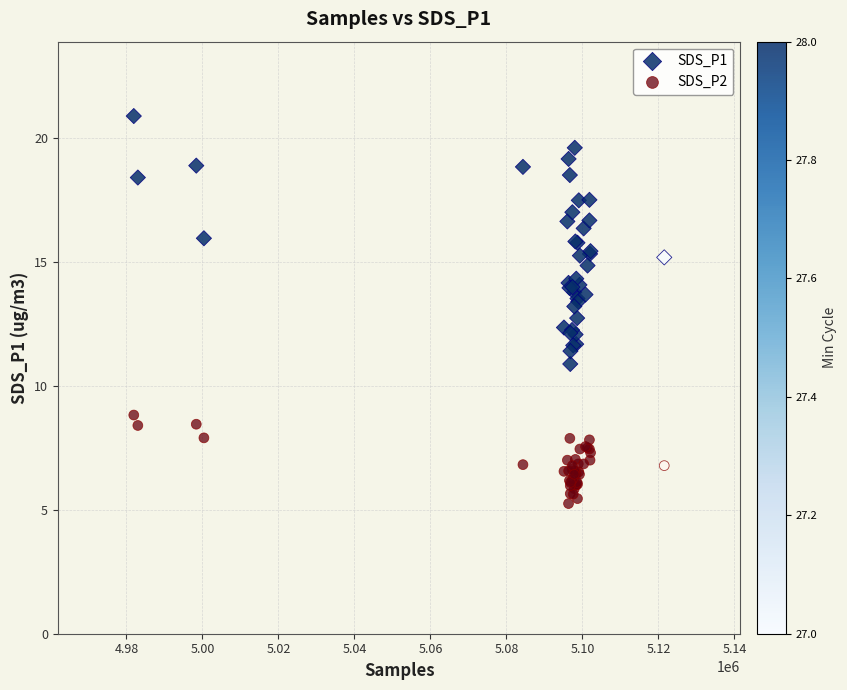

Which series reaches the maximum Y coordinate?

SDS_P1